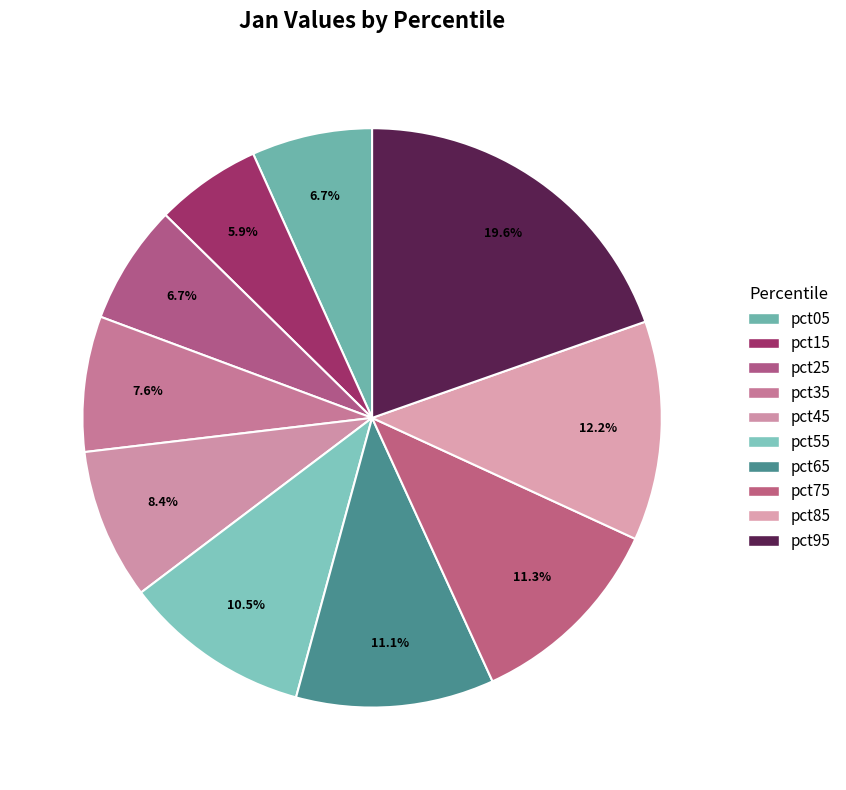

Is there any slice that represents more than half of the pie?

No